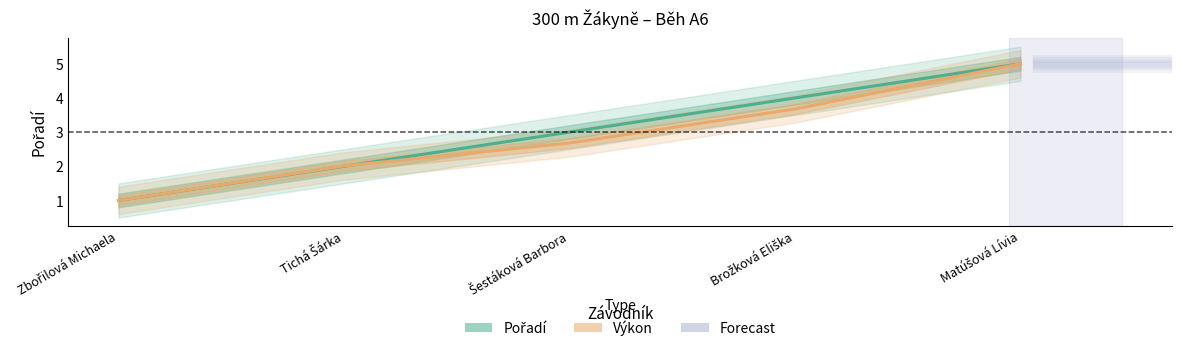

At which label is Pořadí closest to 3?

Šestáková Barbora